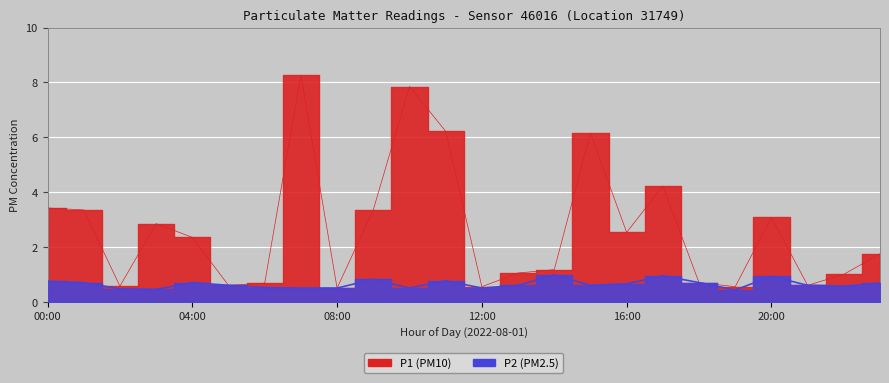

Reading left to right, list all the values displayed in this chart.

P1: 3.4	3.4	0.6	2.9	2.4	0.6	0.7	8.3	0.5	3.4	7.8	6.2	0.6	1.1	1.2	6.2	2.5	4.2	0.7	0.6	3.1	0.6	1.0	1.8
P2: 0.8	0.7	0.5	0.5	0.7	0.6	0.5	0.5	0.5	0.8	0.5	0.8	0.5	0.6	1.0	0.6	0.7	0.9	0.7	0.4	0.9	0.6	0.6	0.7